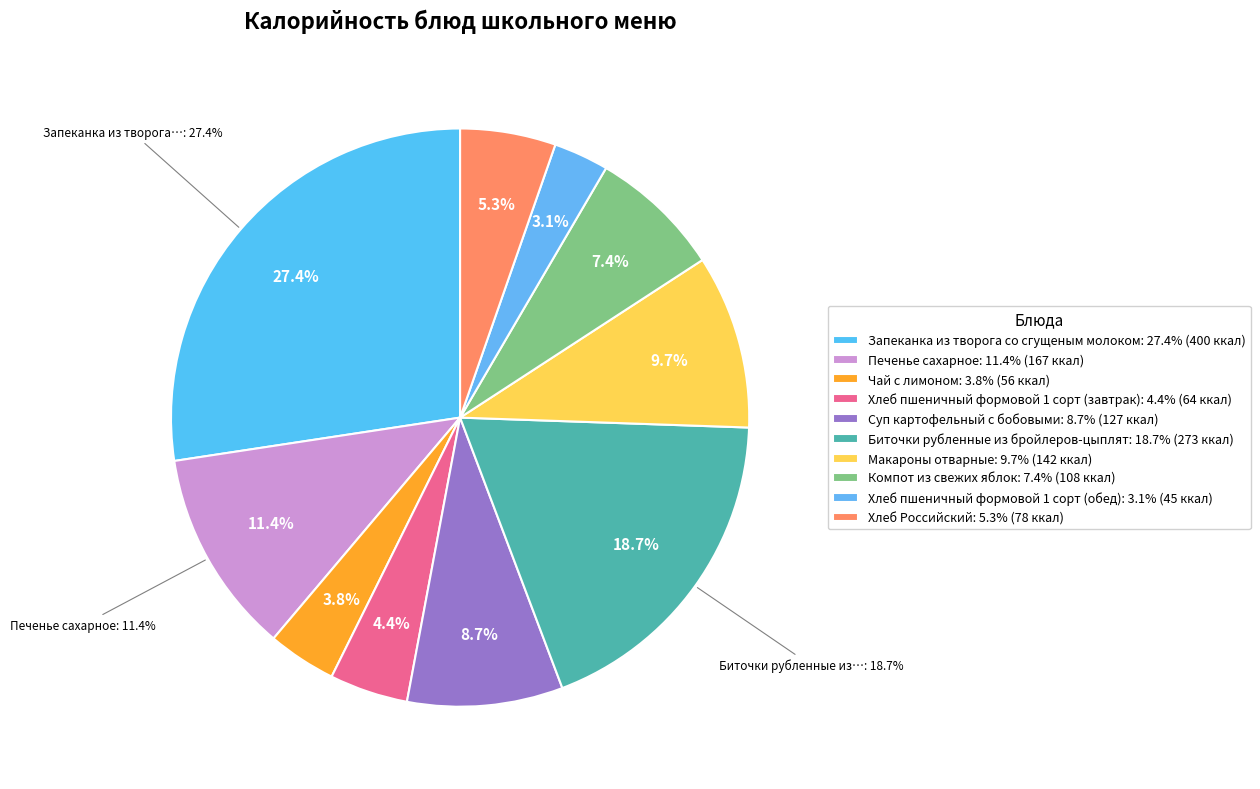

What percentage is the Печенье сахарное slice, to the nearest percent?

11%